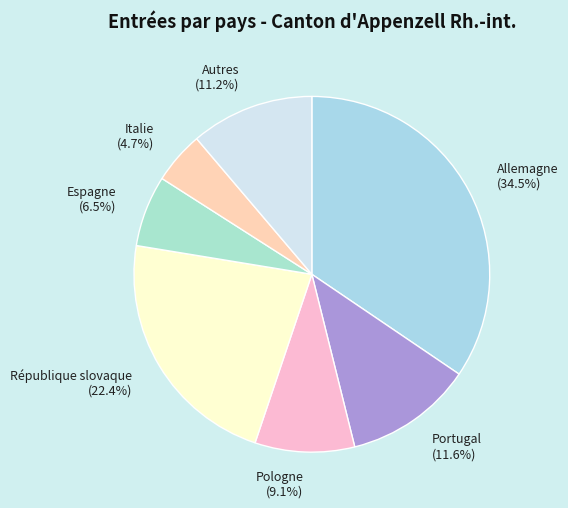

Approximately how many times larger is the value at Espagne compared to Italie?

1.4